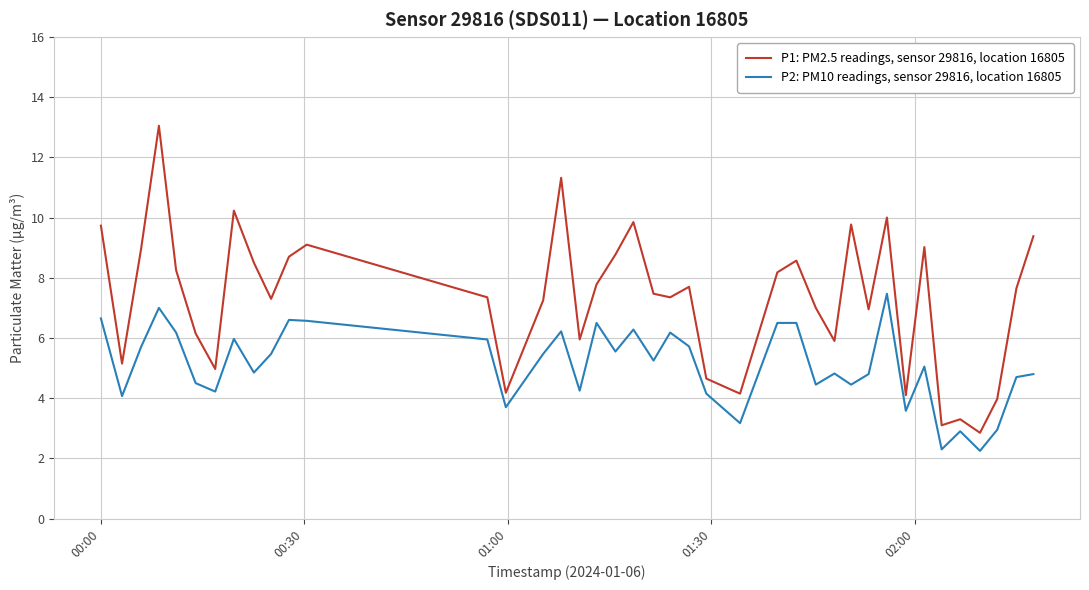

What is the maximum value shown in the chart?

13.1